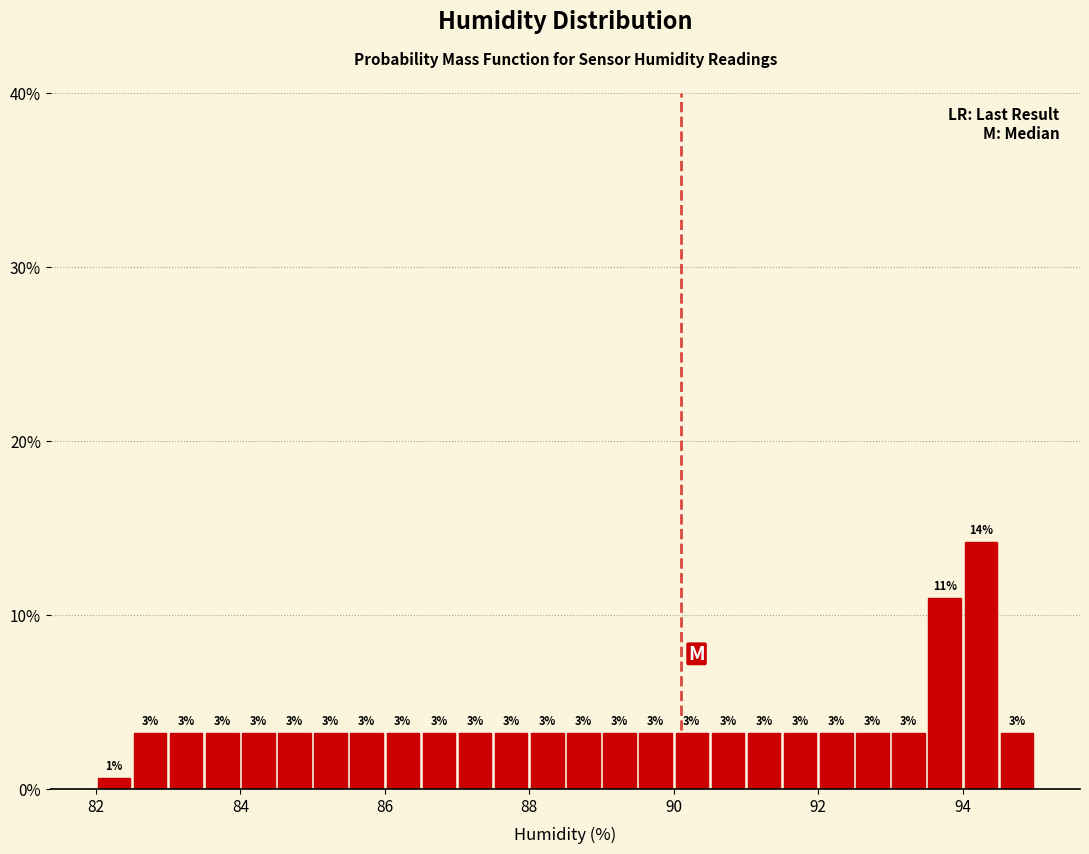

Read against the x-axis, roughly where is the centre of the tallest bar?

94.2